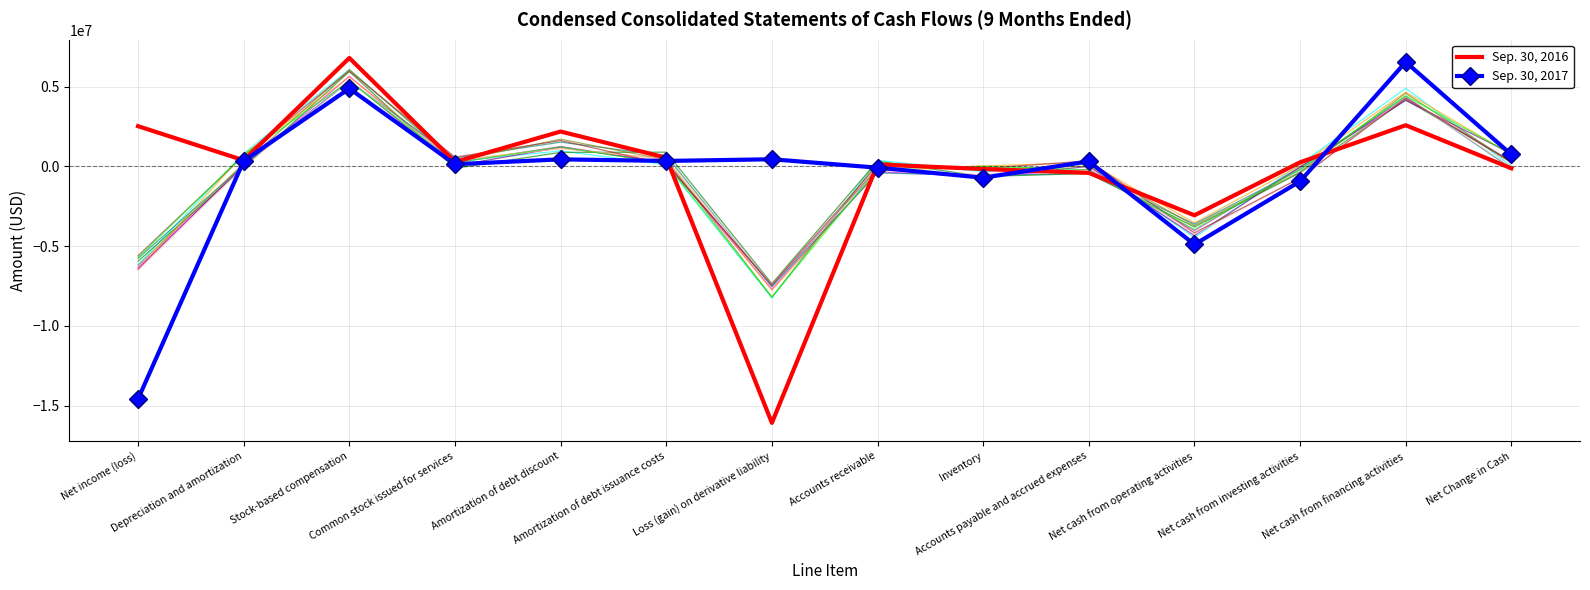

Reading right to left, list all the values displayed in this chart.

Sep. 30, 2016: -115061	2585483	259571	-3062854	-401465	-159494	125814	-16082616	549867	2191786	285227	6805776	388233	2526783
Sep. 30, 2017: 751074	6552241	-933172	-4892324	319814	-704326	-75806	452146	346651	446410	140151	4891251	346313	-14581691